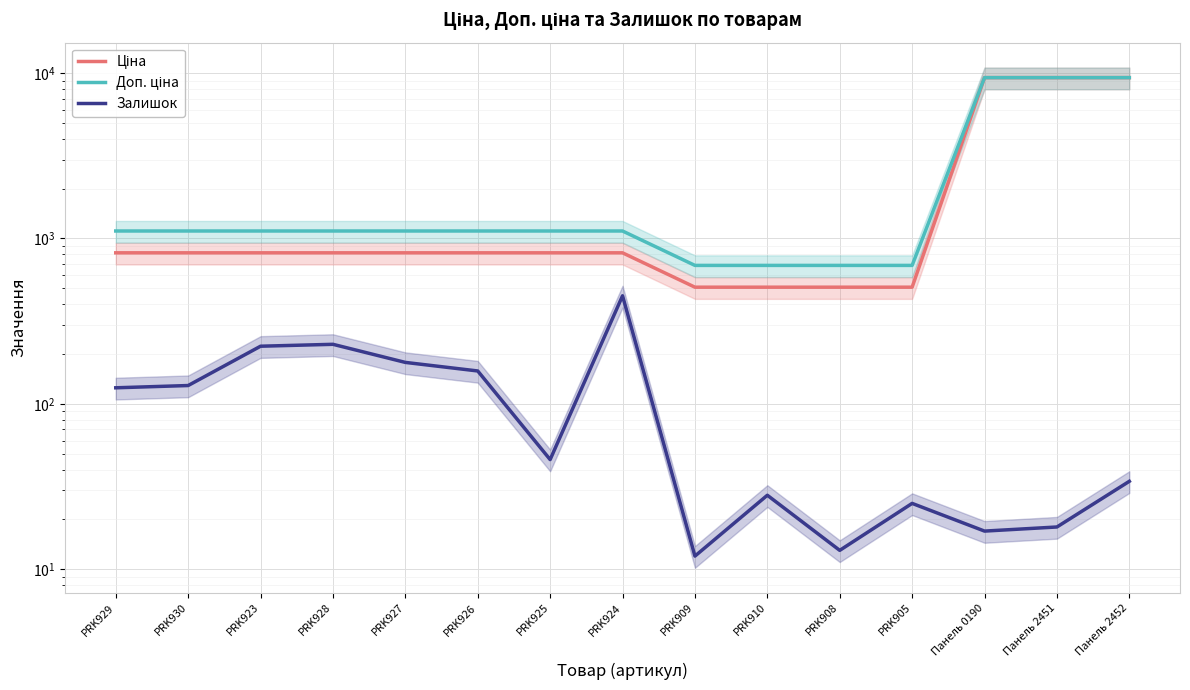

What is the smallest value displayed?

12.0